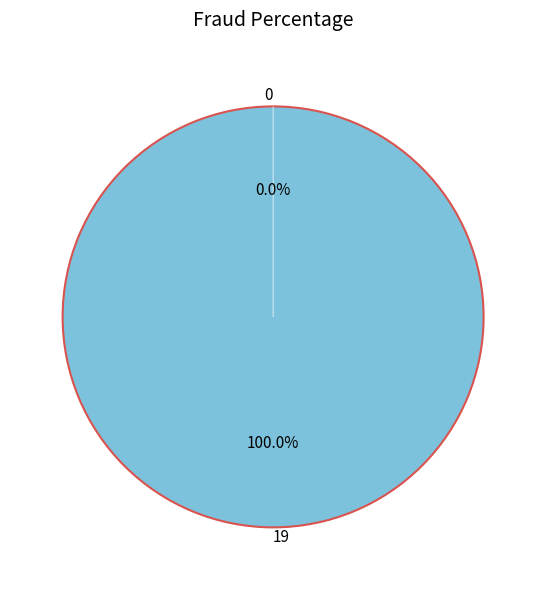

Combined, do 19 and 0 account for over 50%?

Yes